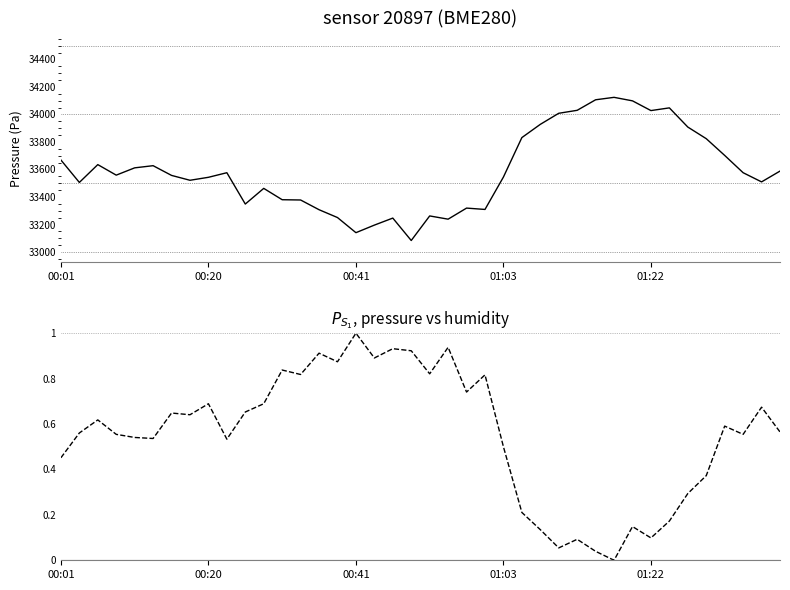

Between 00:41 and 25, which series saw the biggest shift?

pressure